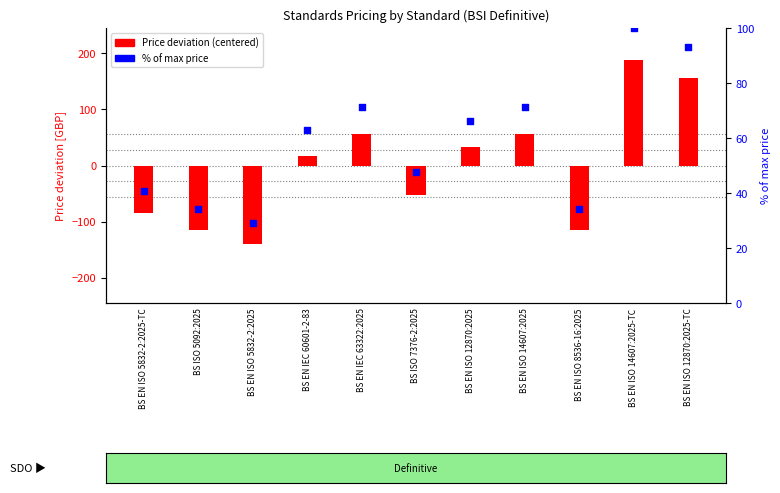

Which series reaches the maximum Y coordinate?

Price deviation (centered)